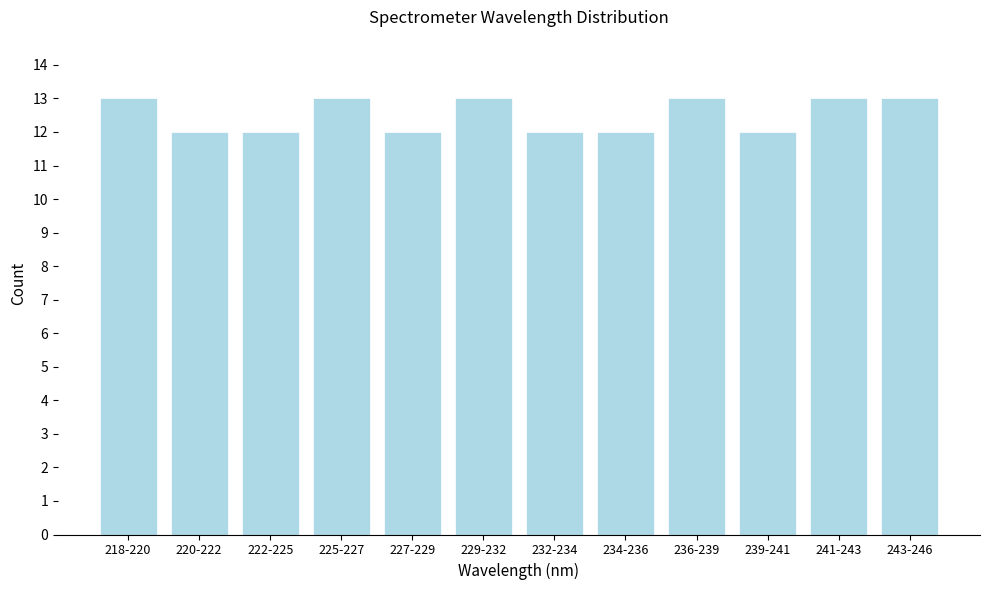

Reading left to right, list all the values displayed in this chart.

13	12	12	13	12	13	12	12	13	12	13	13